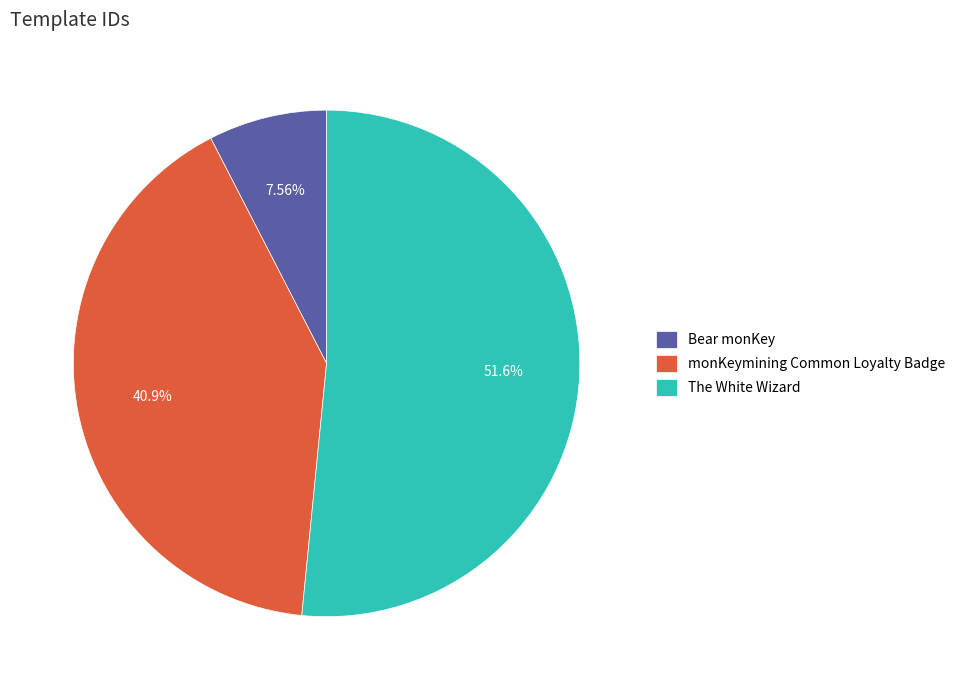

True or false: Bear monKey accounts for 8% of the total.

True